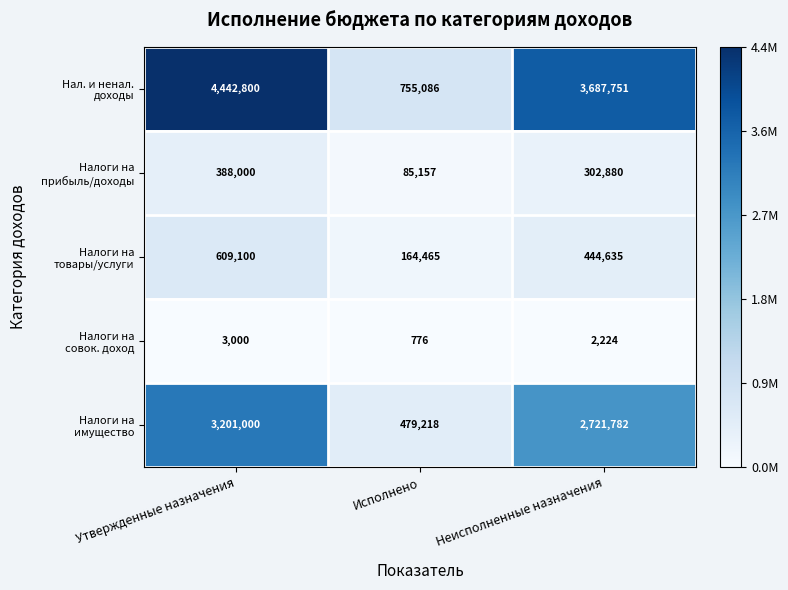

What is the minimum value shown in the chart?

776